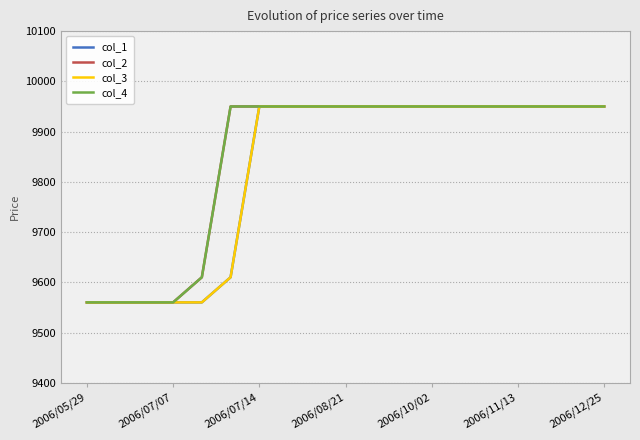

At how many categories does at least one series exceed 9578?

15